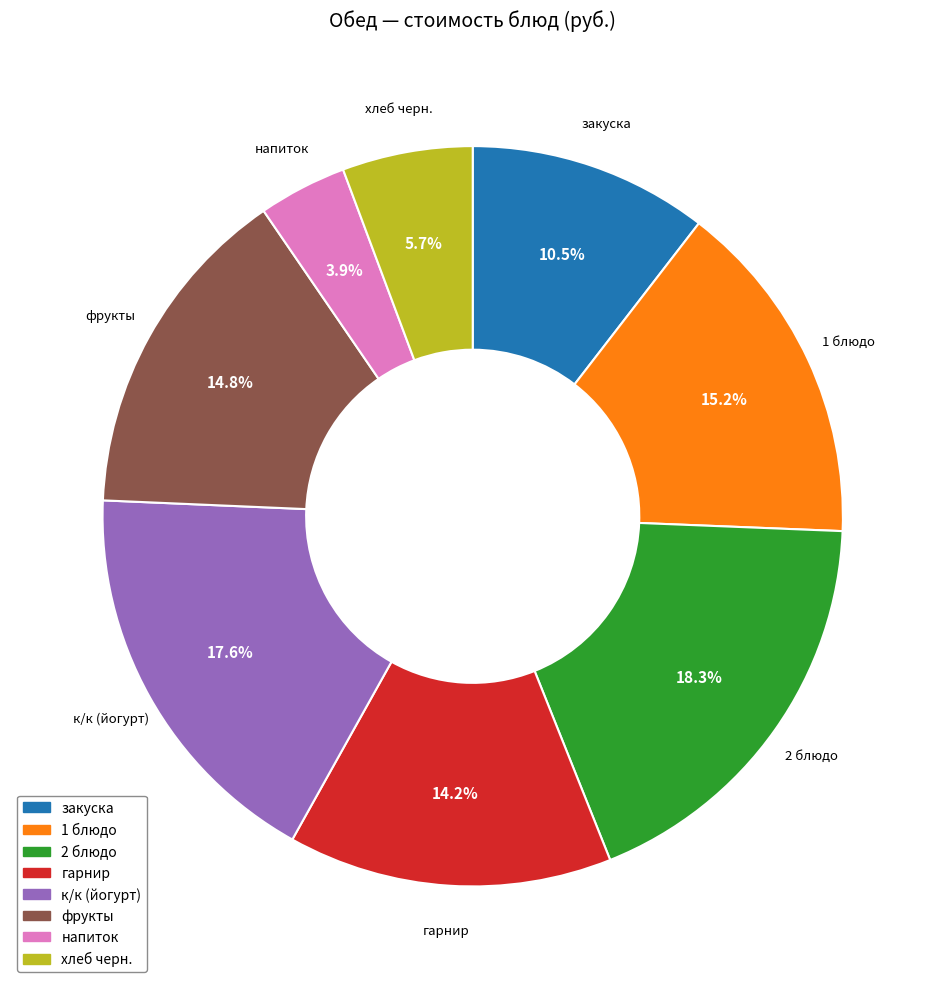

Approximately how many times larger is the value at напиток compared to хлеб черн.?

0.7